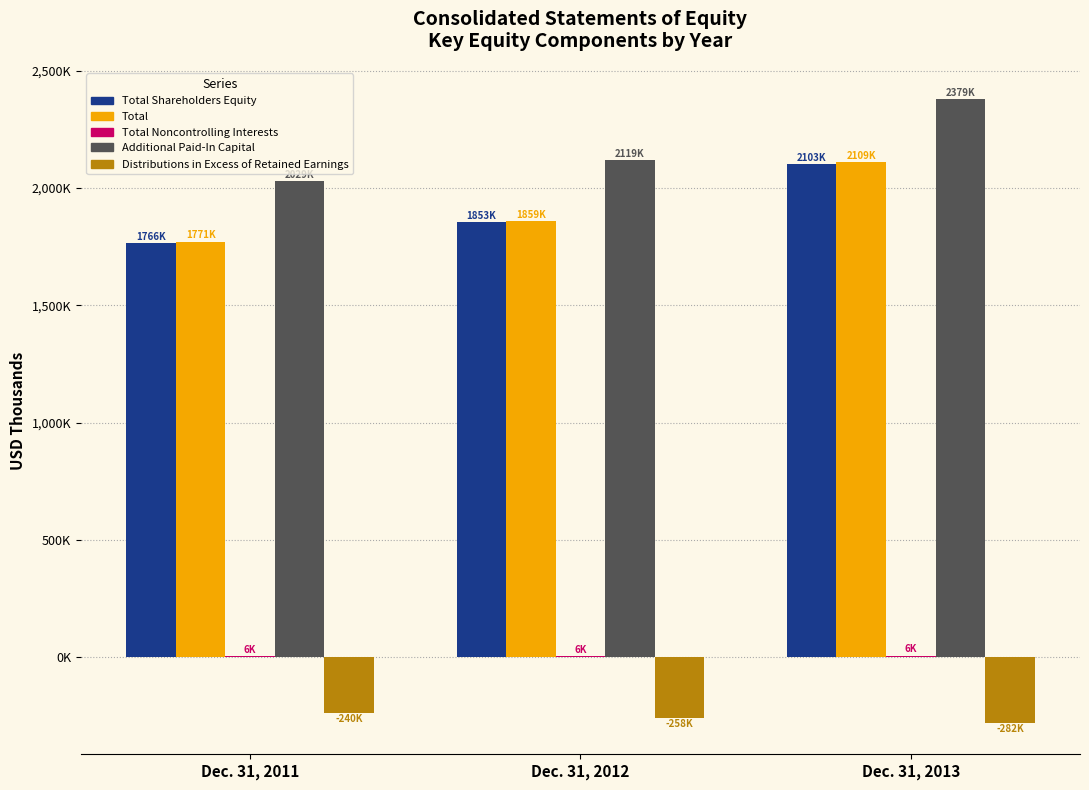

Is it true that Total equals 1771243 at Dec. 31, 2011?

True